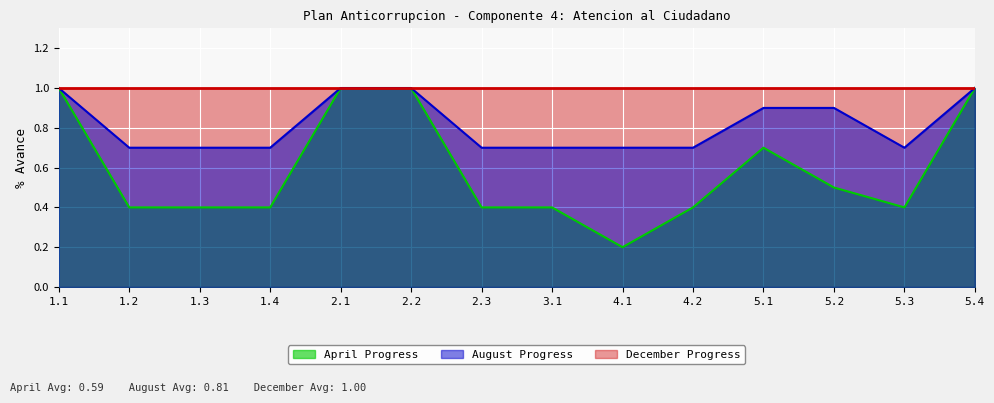

What is the average value of the April Progress series?

0.6